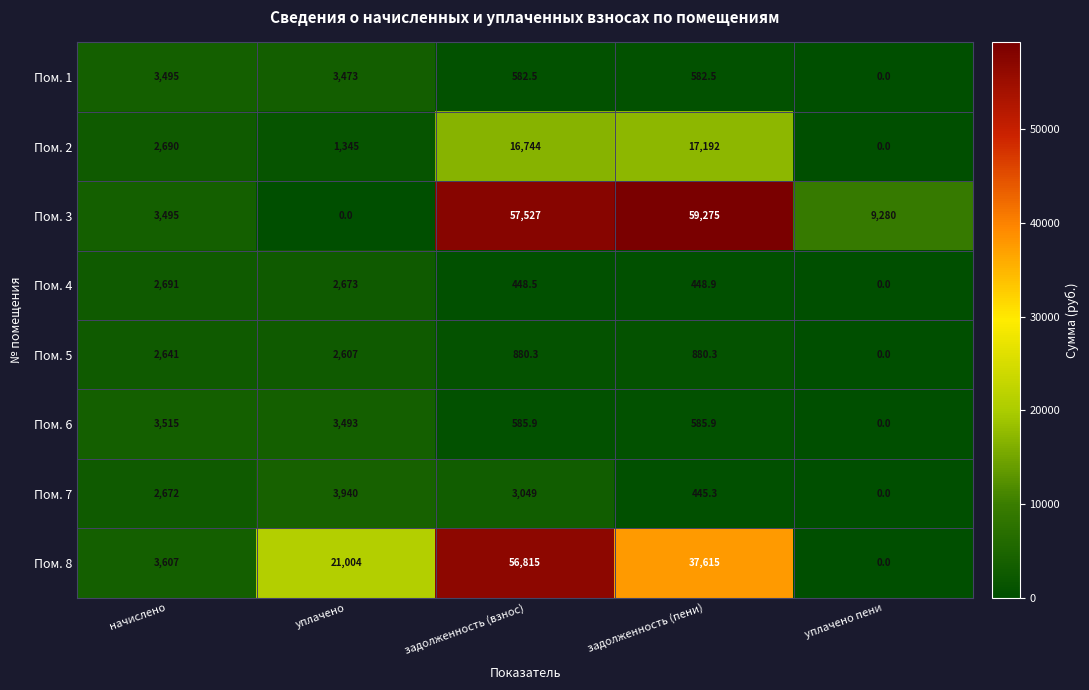

What is the difference between the highest and lowest values at задолженность (взнос)?

57078.5